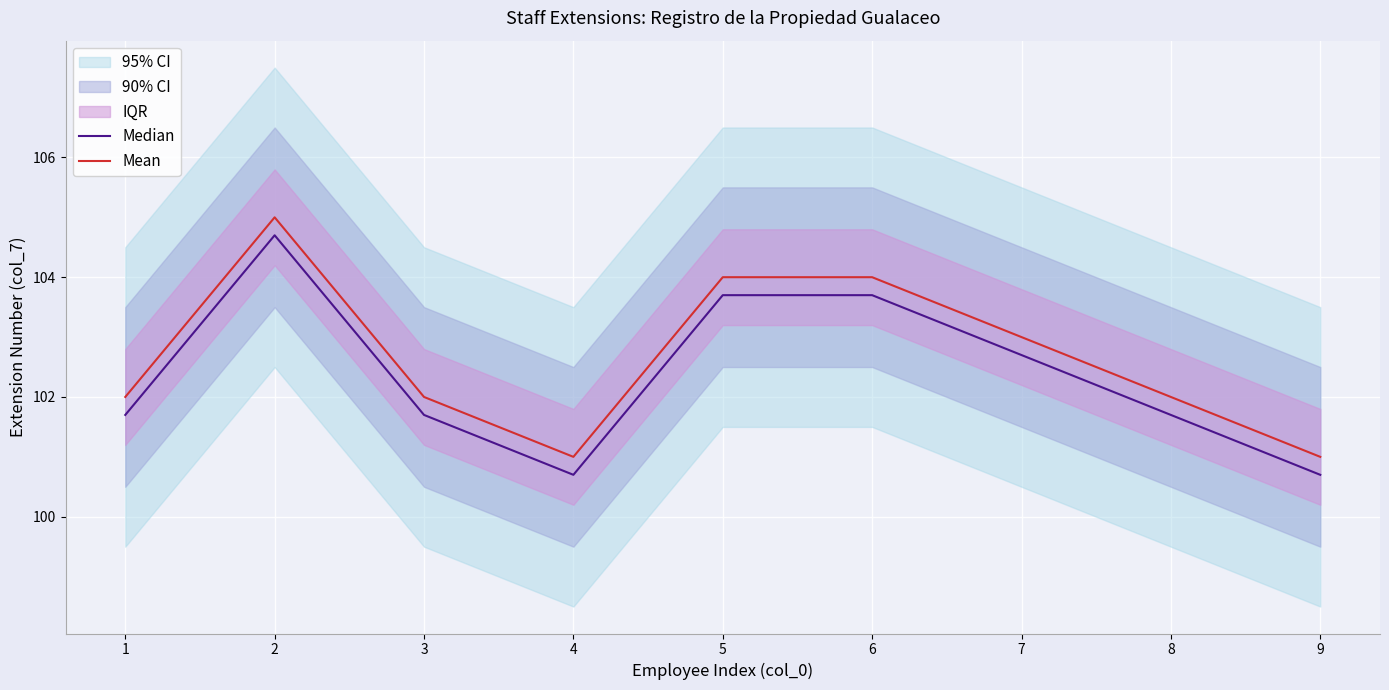

What is the minimum value for Median?

100.7